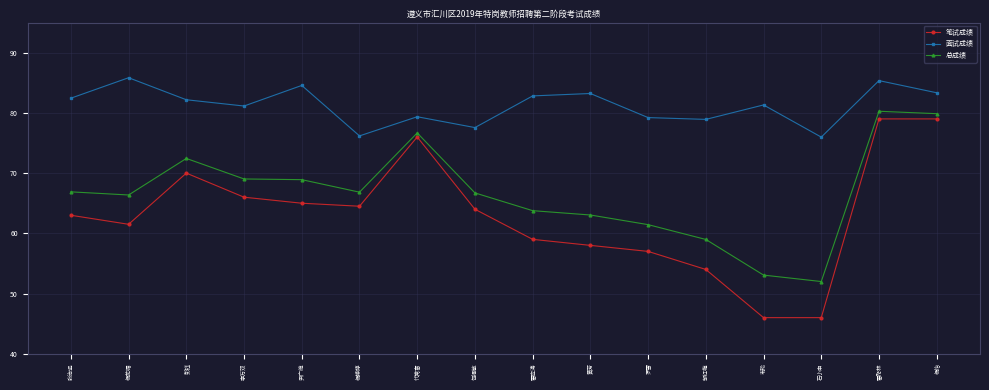

At 罗雪, list the series in order from largest to smallest.

面试成绩, 总成绩, 笔试成绩